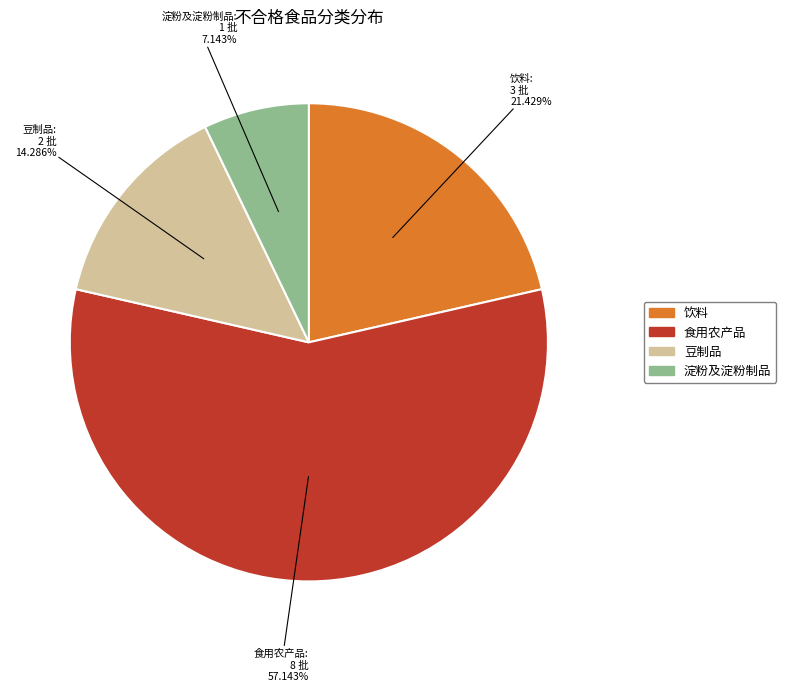

What percentage is the 食用农产品 slice, to the nearest percent?

57%